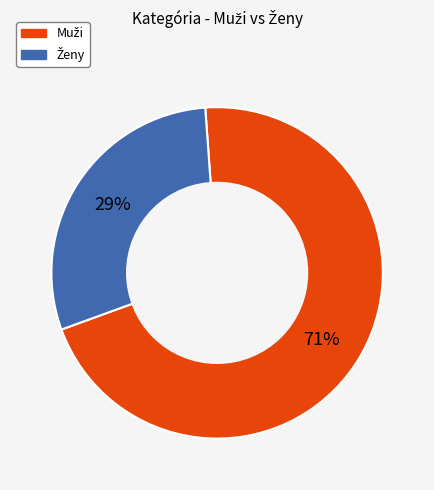

Does any single category account for the majority?

Yes